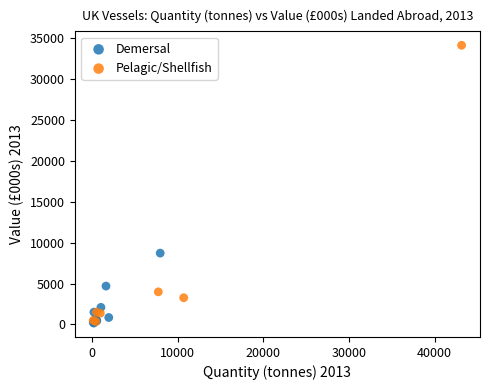

Which series has the largest Y range (max minus min)?

Pelagic/Shellfish